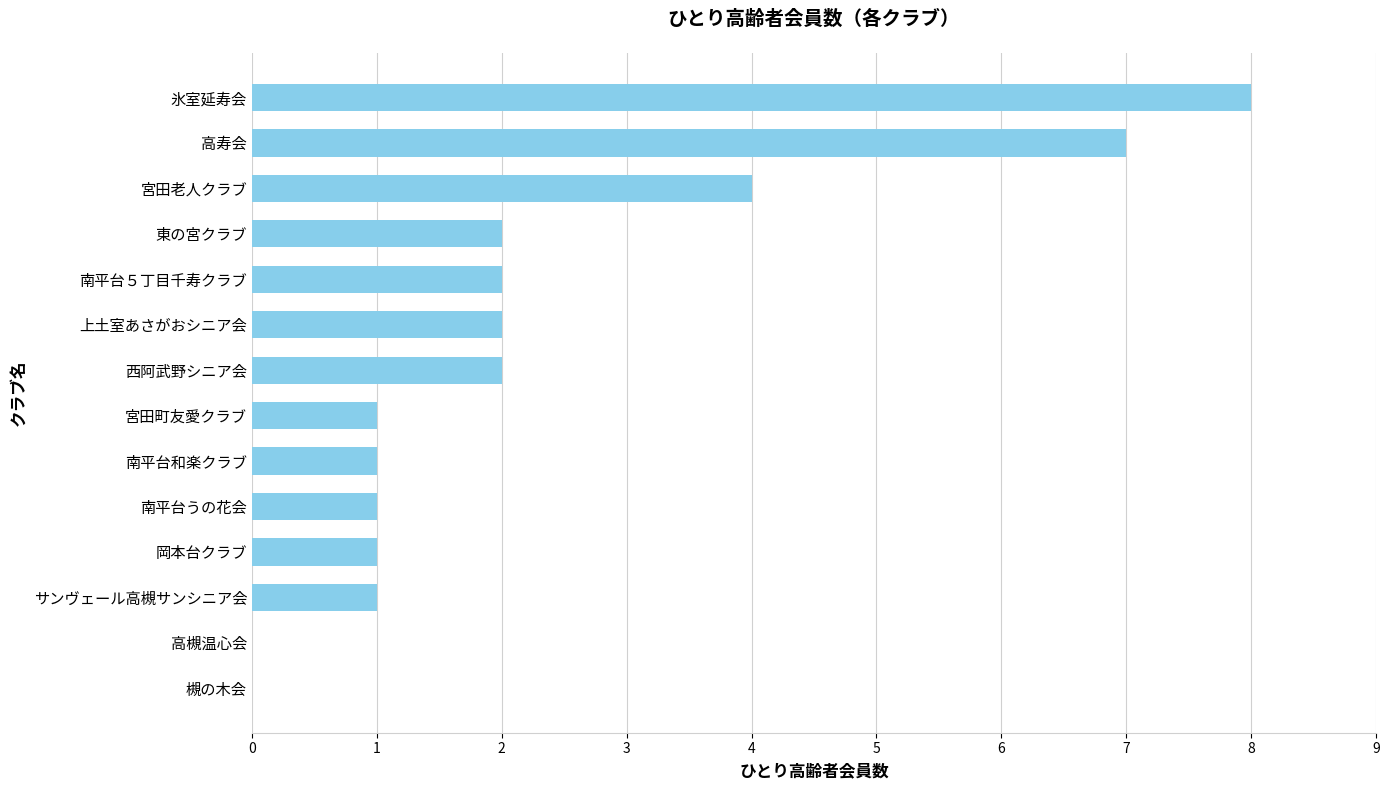

Read the value at 高寿会.

7